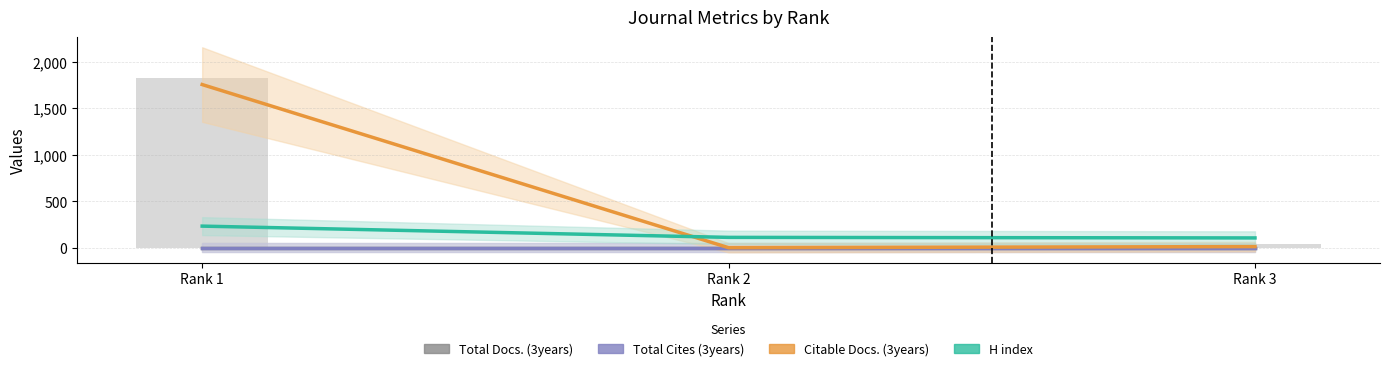

What is the value of the Citable Docs. (3years) bar at the 1st from the left?

1754